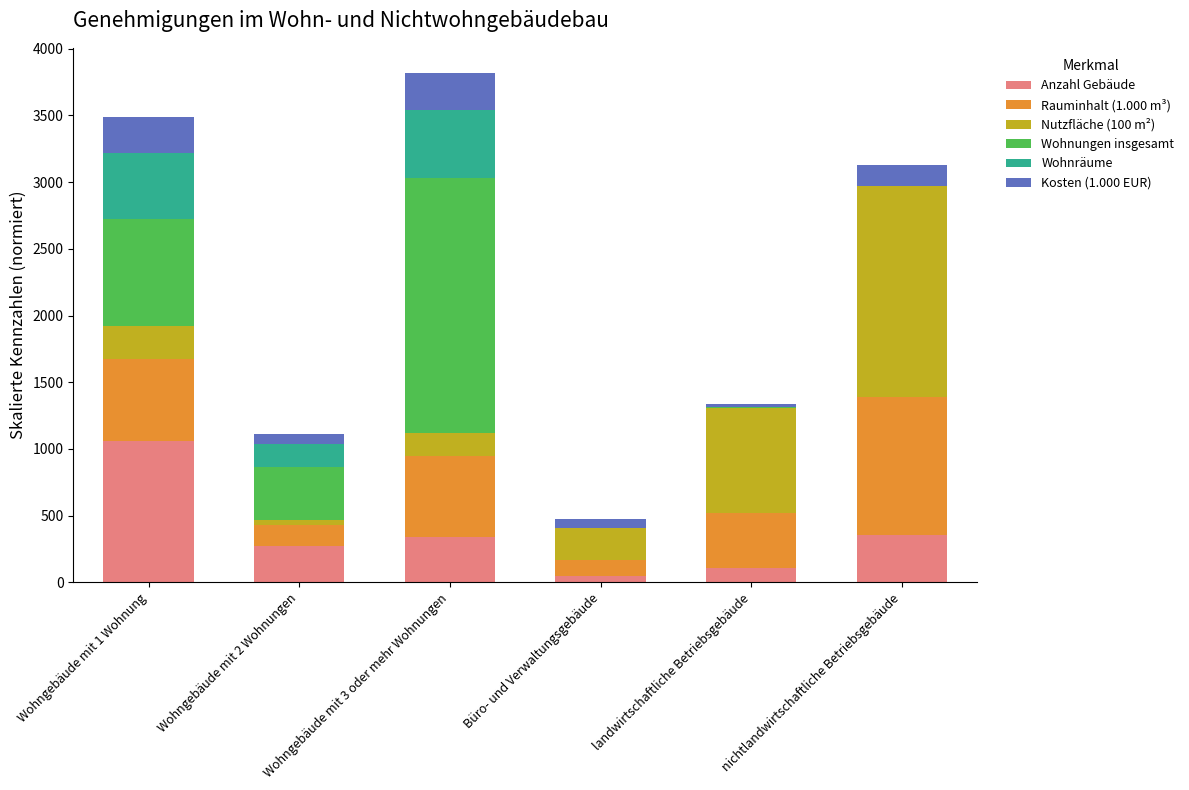

What is the total value across all series at Wohngebäude mit 1 Wohnung?

3486.1